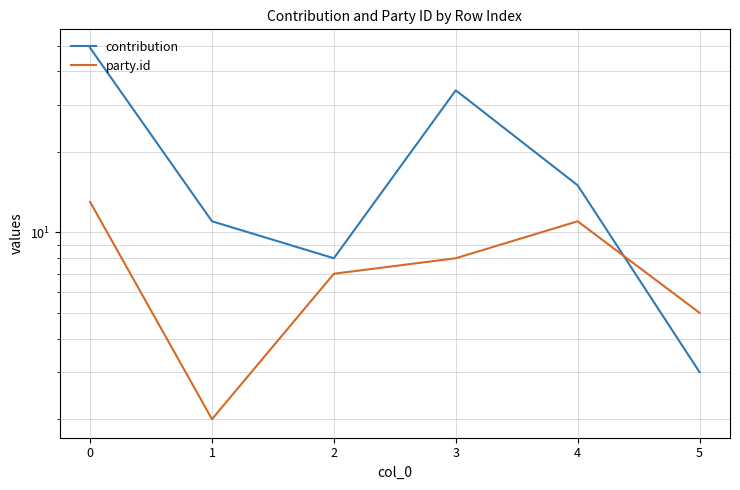

What are all the series names shown in the legend?

contribution, party.id